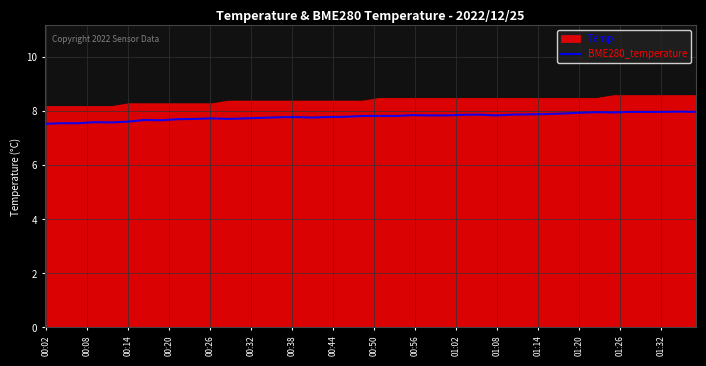

What is the label of the 32nd point from the right?

00:50